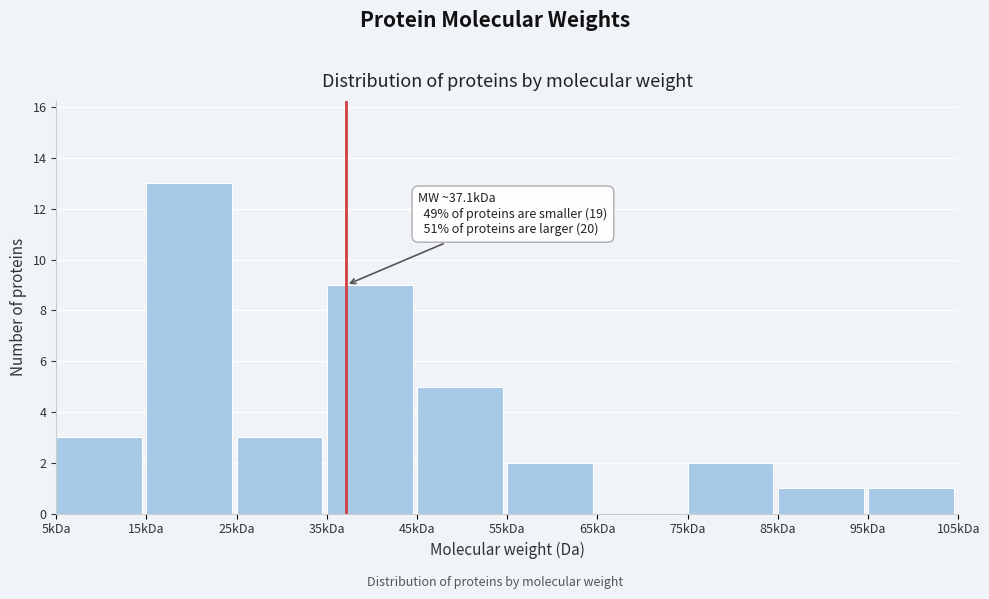

Reading left to right, what are all the values shown in this chart?

5kDa=3	15kDa=13	25kDa=3	35kDa=9	45kDa=5	55kDa=2	65kDa=0	75kDa=2	85kDa=1	95kDa=1